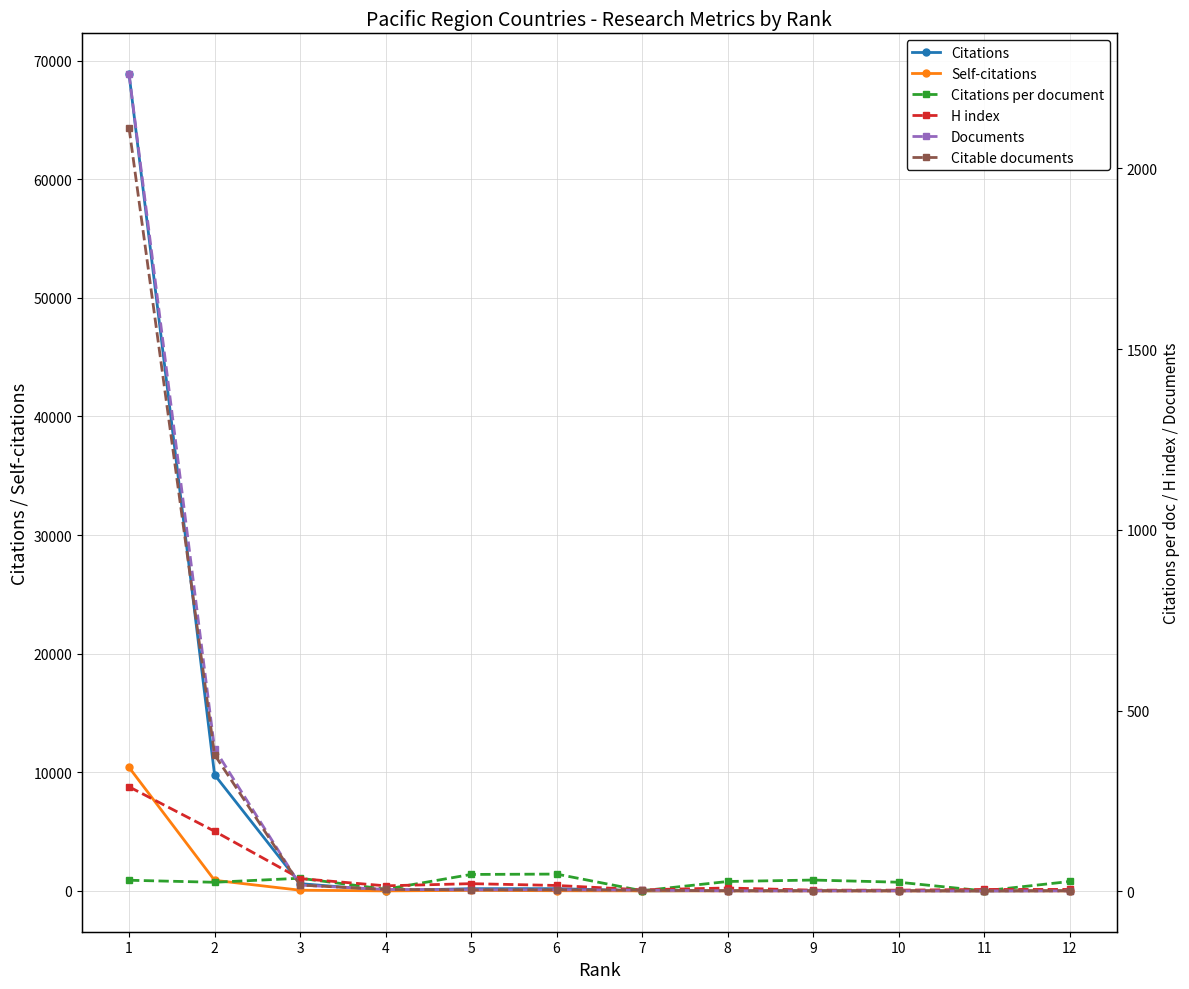

Is this an area chart (filled region under the line)?

No